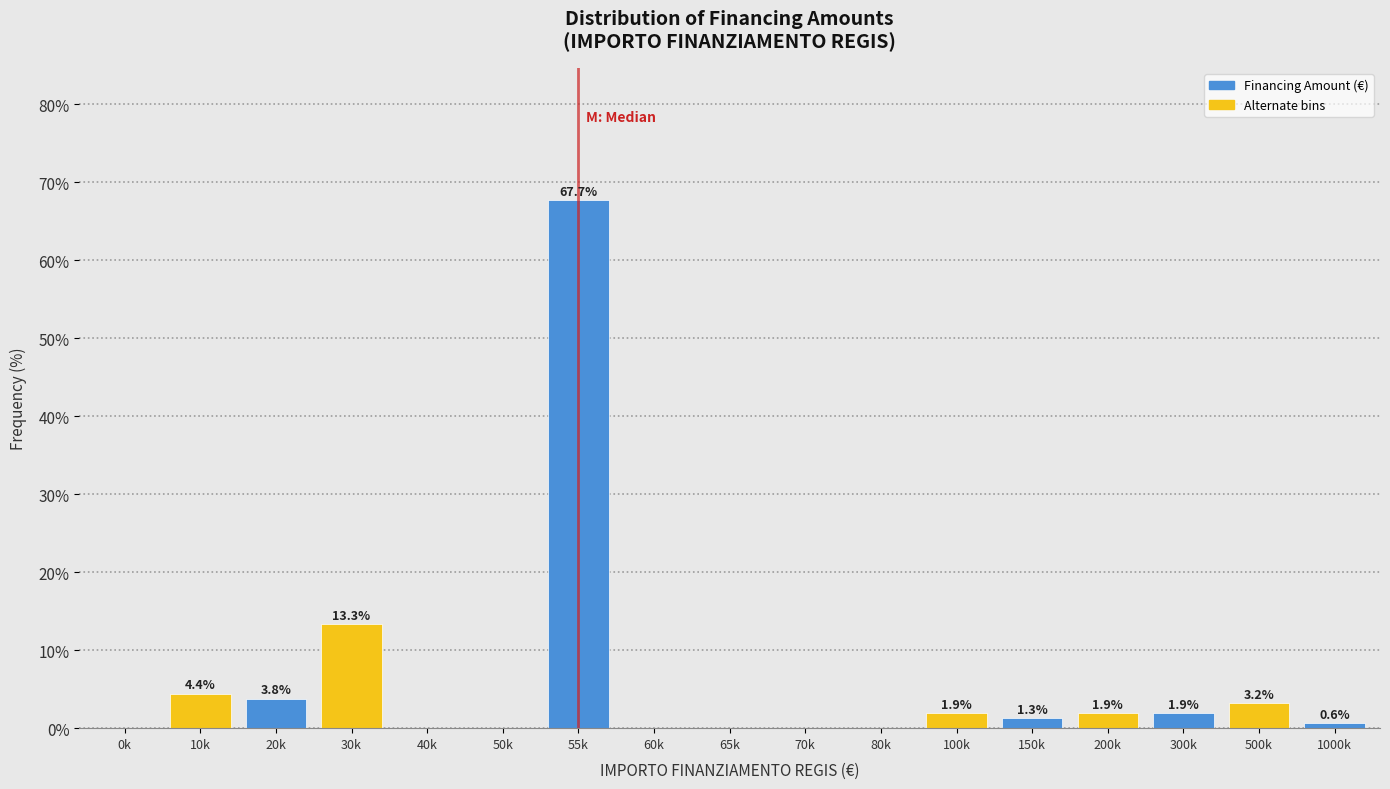

Reading right to left, list all the values displayed in this chart.

1000k=0.6	500k=3.2	300k=1.9	200k=1.9	150k=1.3	100k=1.9	80k=0.0	70k=0.0	65k=0.0	60k=0.0	55k=67.7	50k=0.0	40k=0.0	30k=13.3	20k=3.8	10k=4.4	0k=0.0